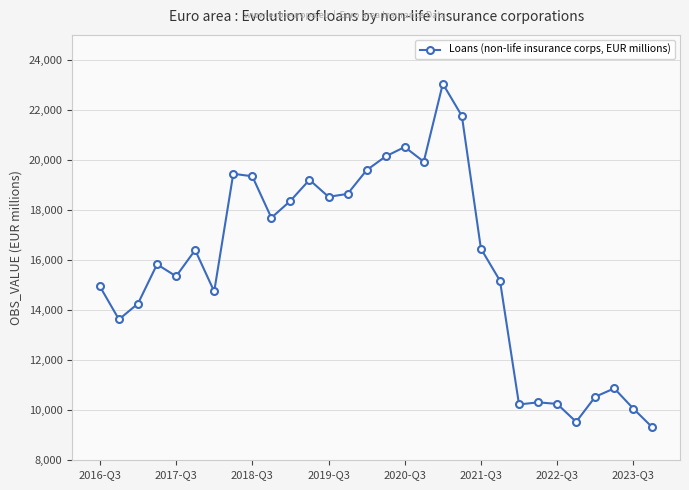

What is the minimum value shown in the chart?

9314.1